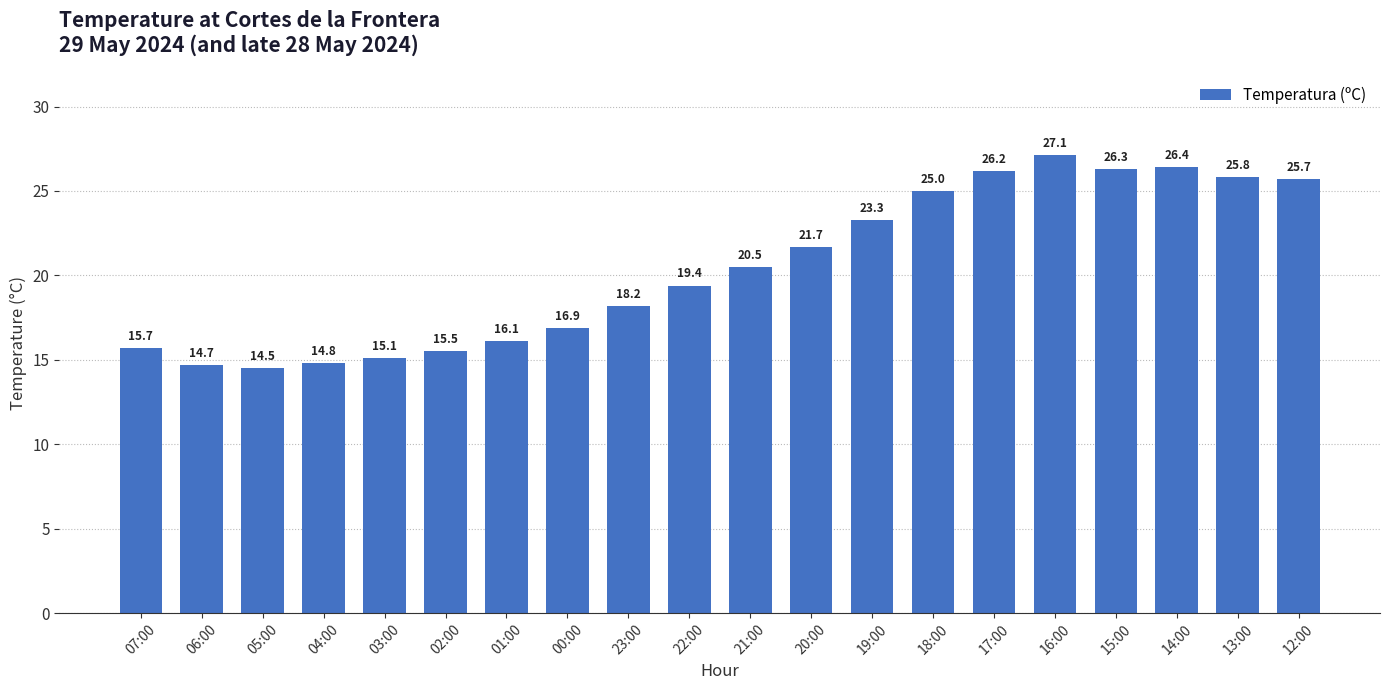

Is it true that the value at 06:00 is 20.2?

False